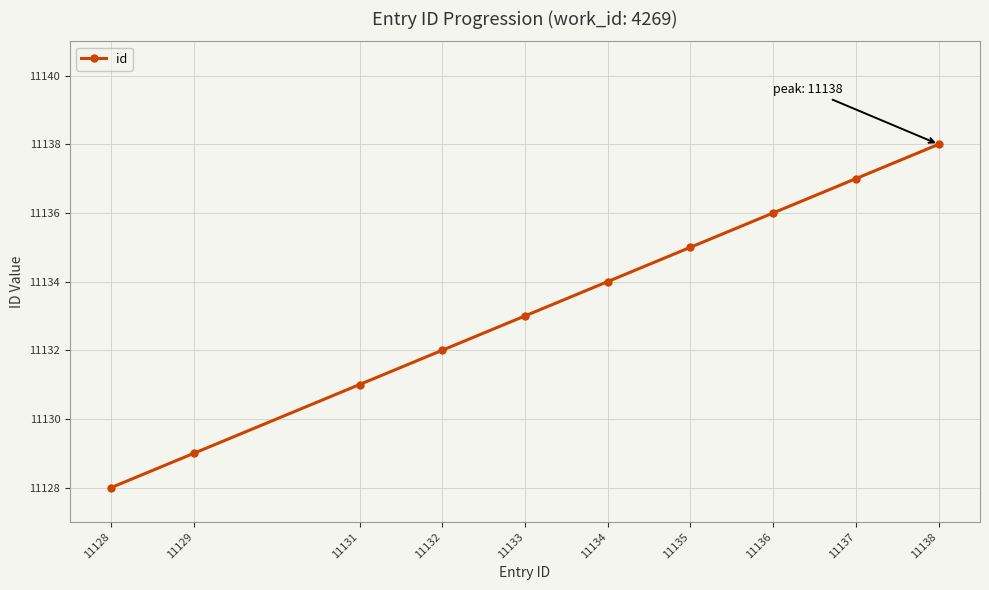

Reading left to right, what are all the values shown in this chart?

11128=11128	11129=11129	11131=11131	11132=11132	11133=11133	11134=11134	11135=11135	11136=11136	11137=11137	11138=11138